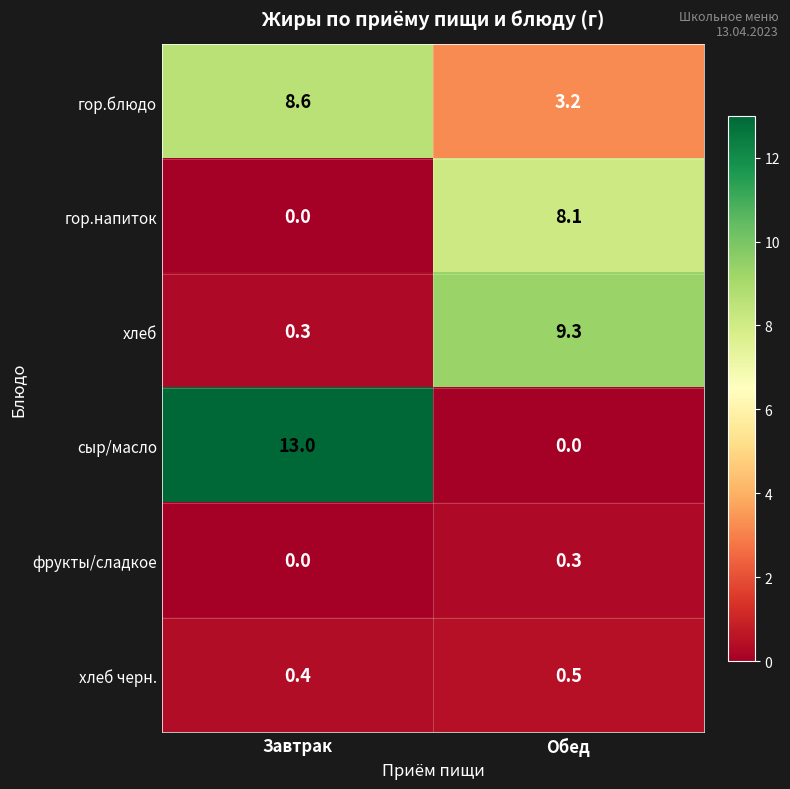

Is it true that гор.напиток equals 8.1 at Обед?

True